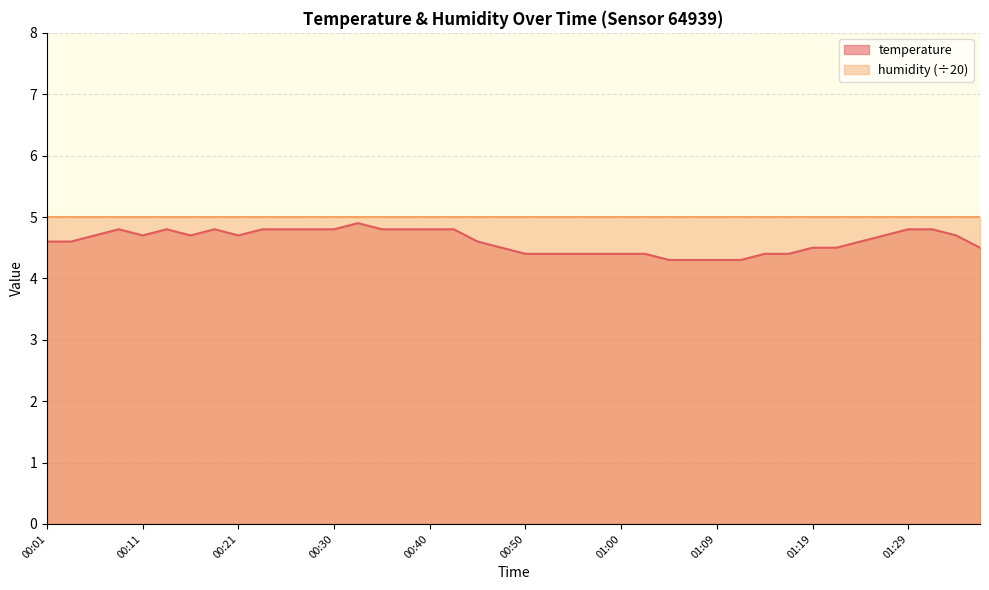

Reading right to left, list all the values displayed in this chart.

4.5	4.7	4.8	4.8	4.7	4.6	4.5	4.5	4.4	4.4	4.3	4.3	4.3	4.3	4.4	4.4	4.4	4.4	4.4	4.4	4.5	4.6	4.8	4.8	4.8	4.8	4.9	4.8	4.8	4.8	4.8	4.7	4.8	4.7	4.8	4.7	4.8	4.7	4.6	4.6